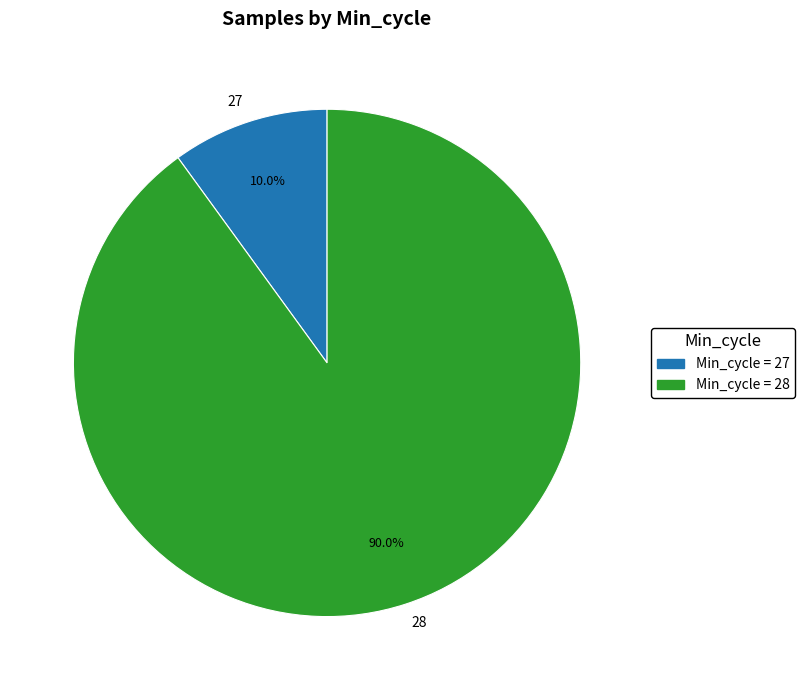

Which category has the biggest portion of the pie?

28